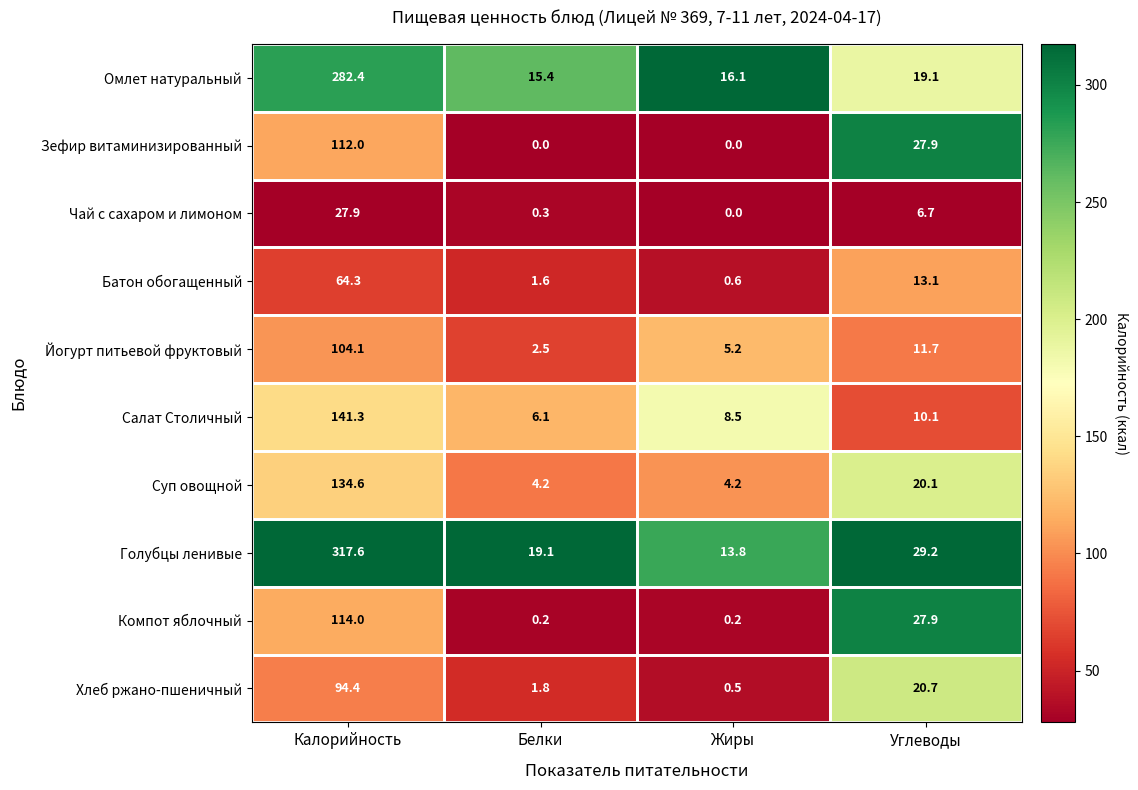

True or false: Чай с сахаром и лимоном has a value of 9.2 at Углеводы.

False